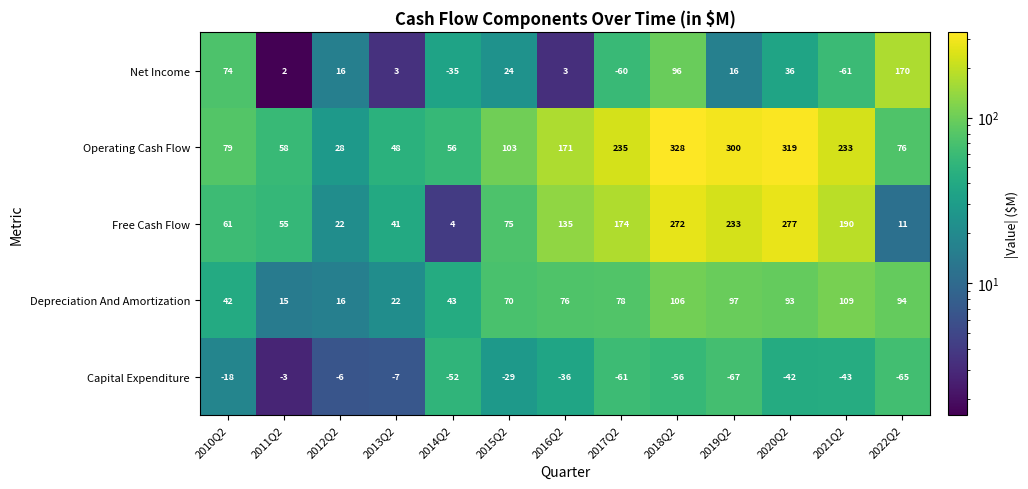

What is the smallest value displayed?

-67